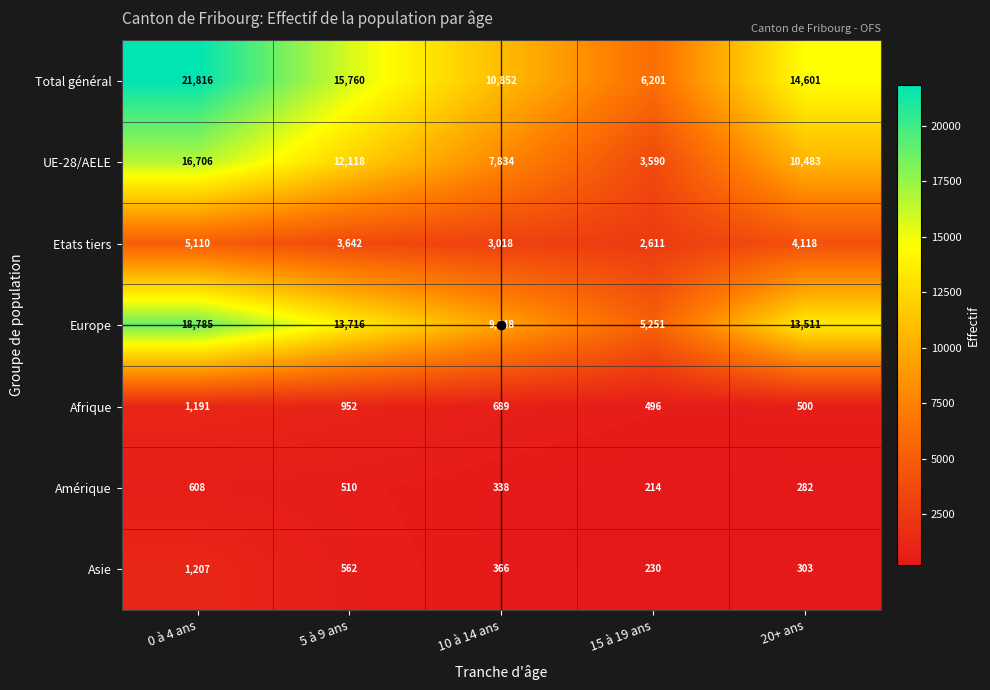

Which category has the lowest value across all series?

15 à 19 ans